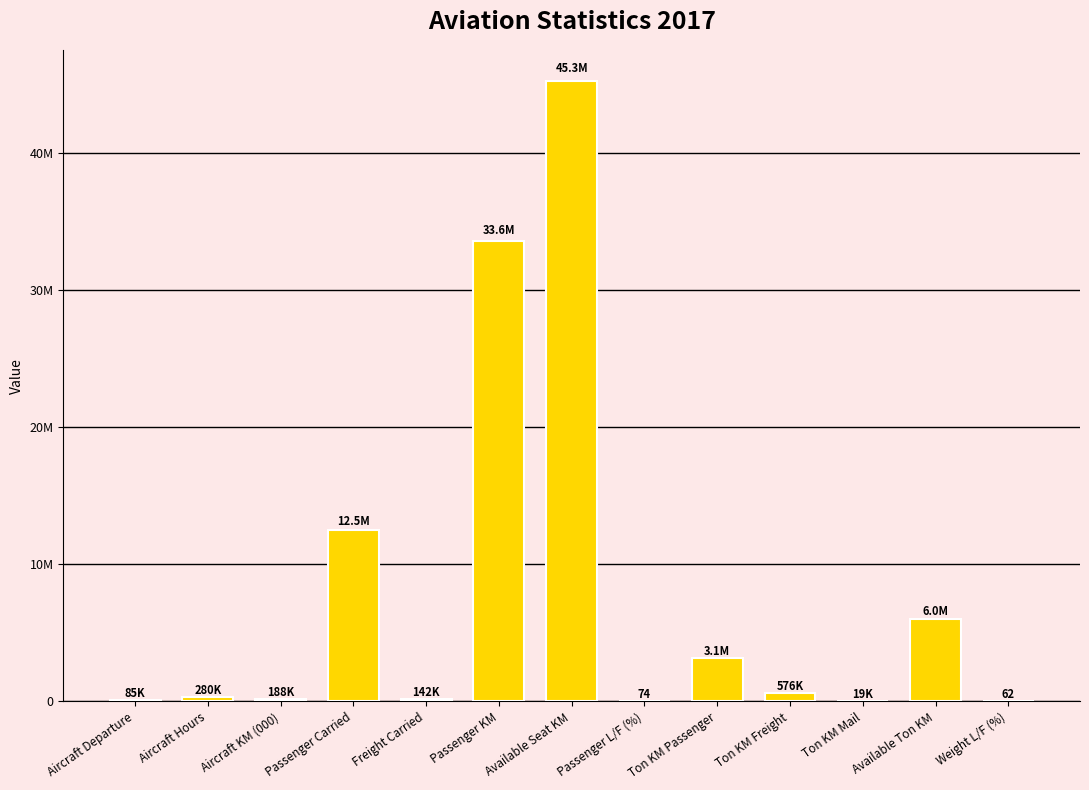

What is the maximum value shown in the chart?

45256705